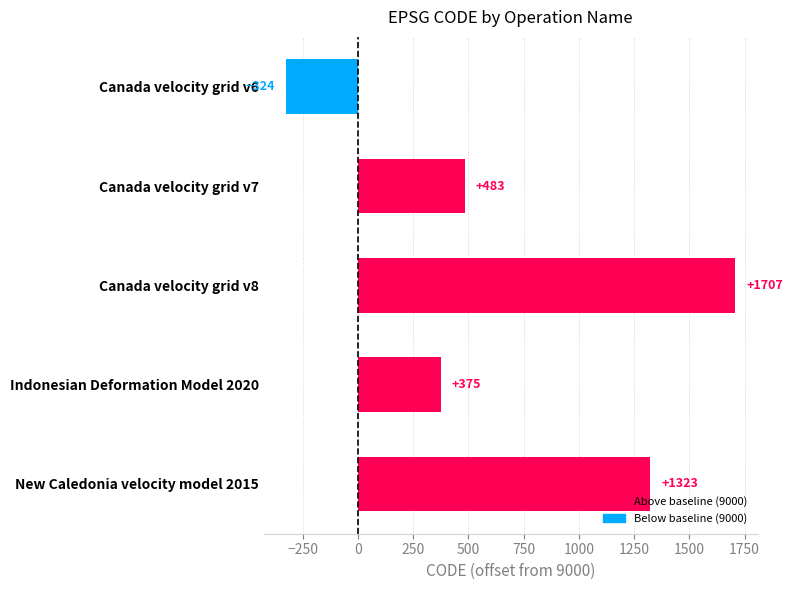

How many bars are there in total?

5